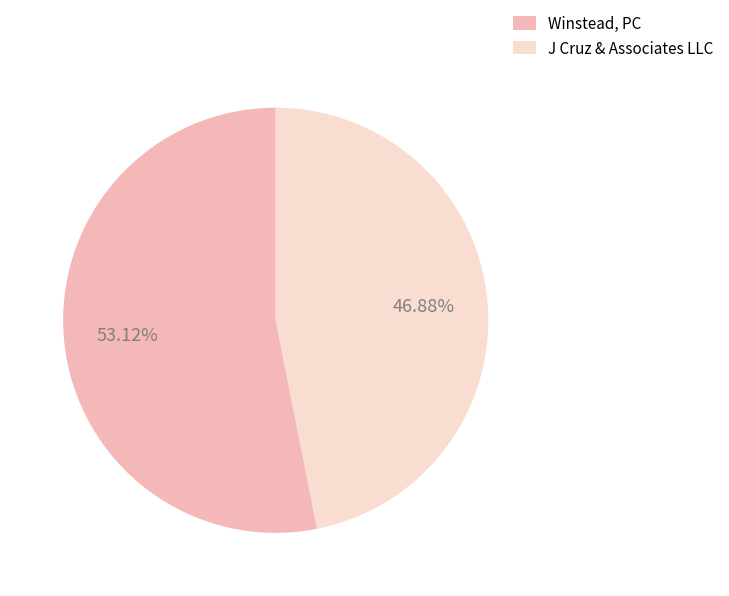

What percentage is NOT represented by J Cruz & Associates LLC?

53.1%